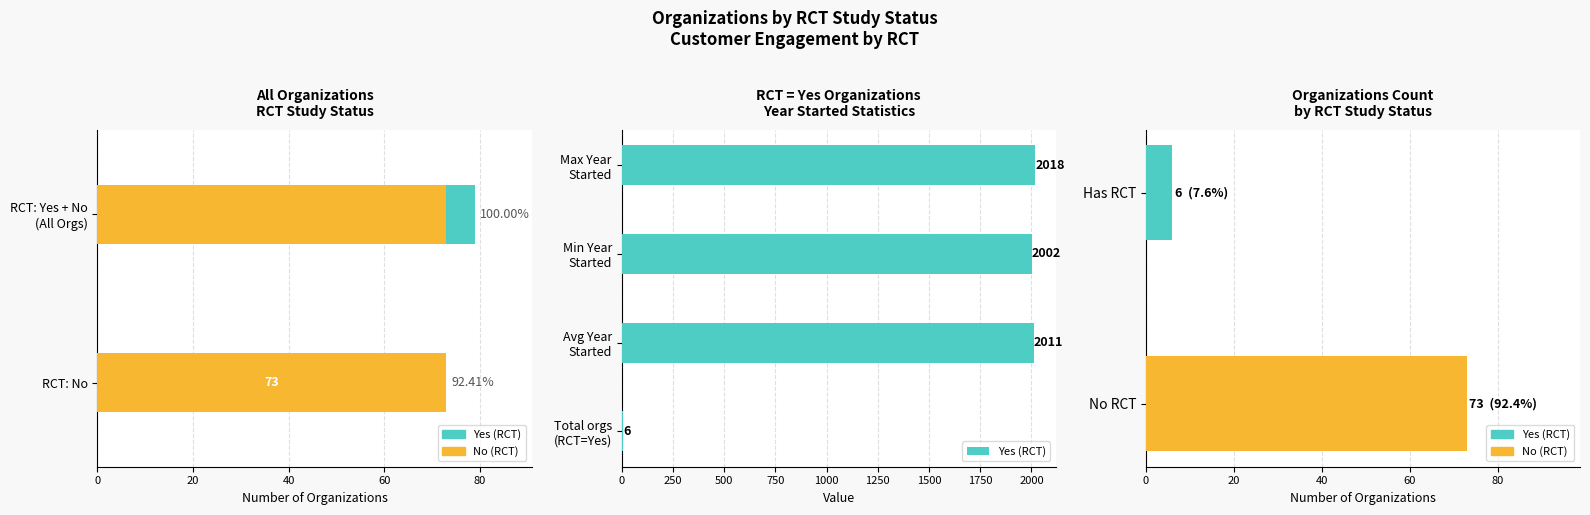

Are the bars grouped side by side (vs. stacked)?

No